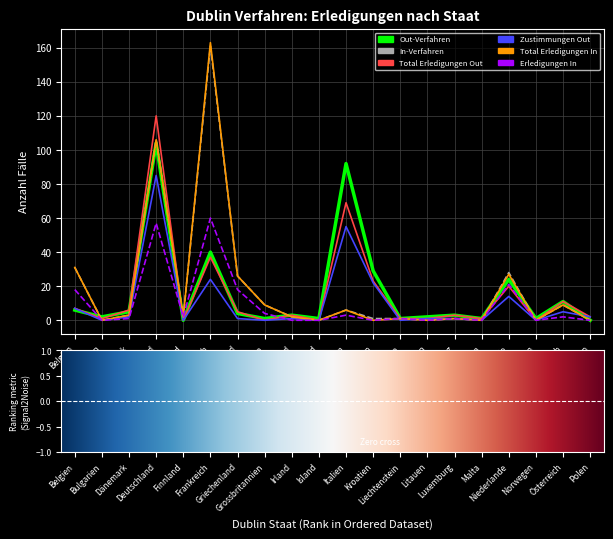

Is this an area chart (filled region under the line)?

No